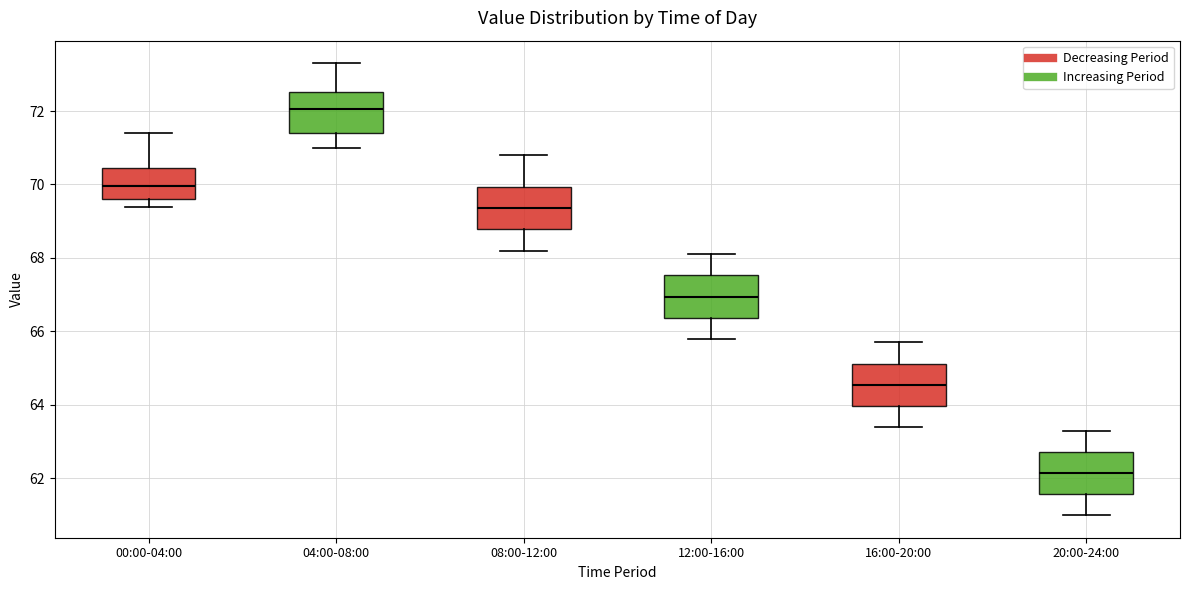

Where does the median line of the box for 04:00-08:00 sit on the y-axis? The values are not printed on the chart, so give them approximately, as read against the axis.

72.0